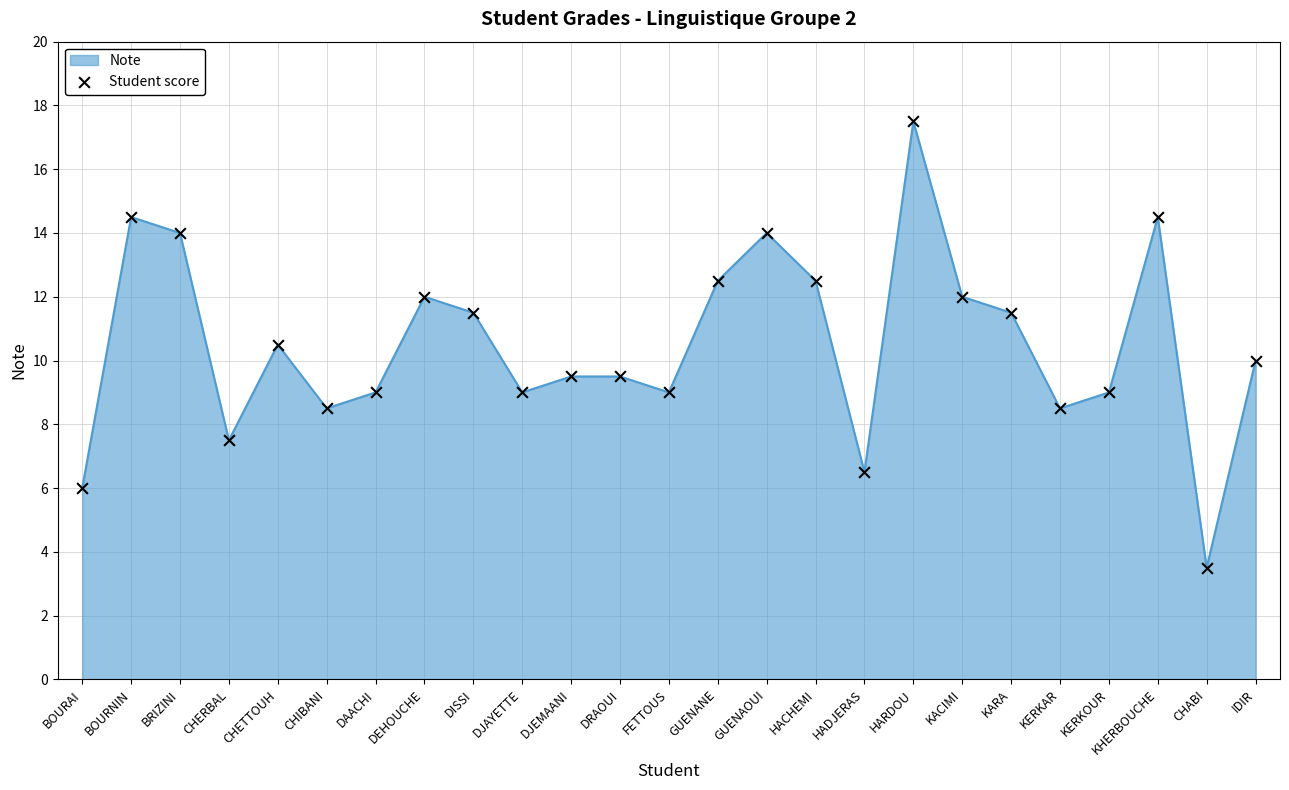

Which has a higher value, KHERBOUCHE or HACHEMI?

KHERBOUCHE